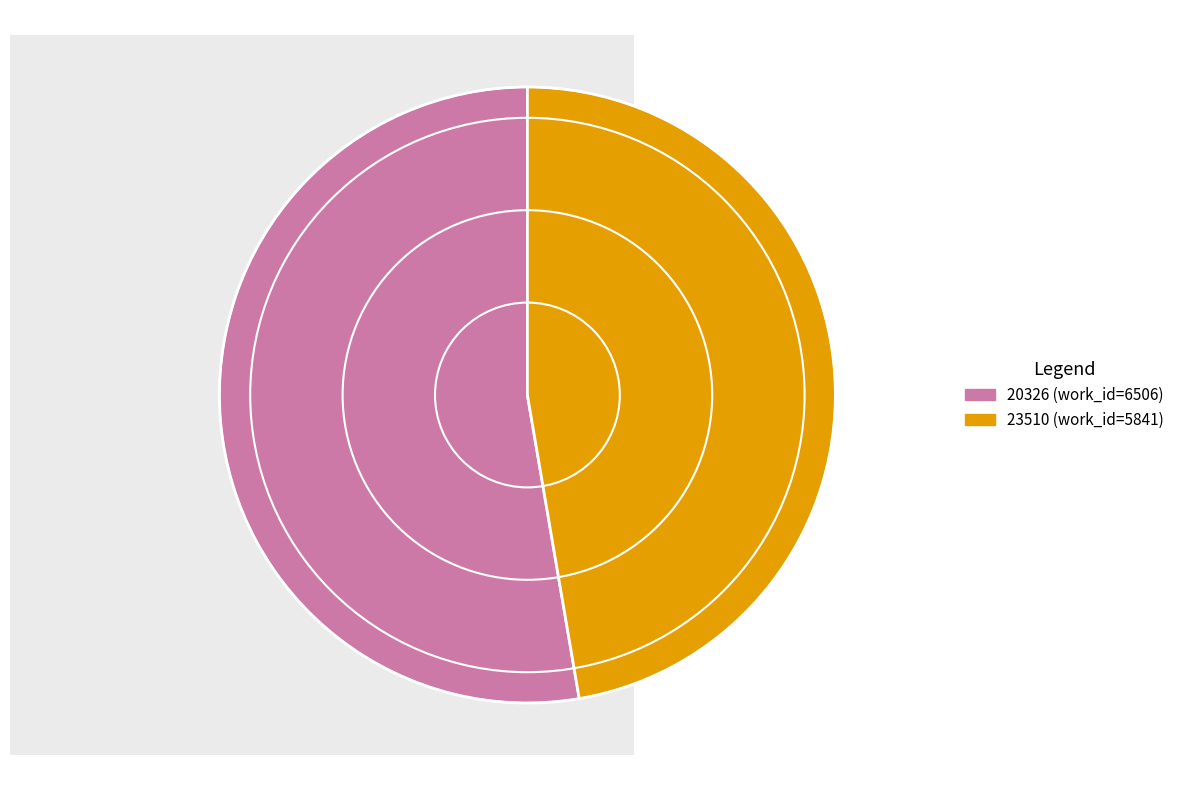

Is the sum of 23510 and 20326 greater than half?

Yes